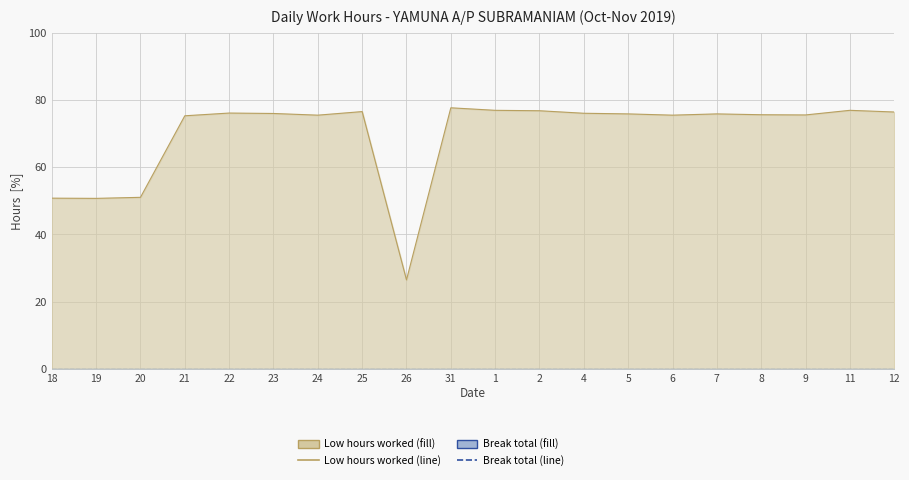

Which series has the largest total across all categories?

Low hours worked (line)